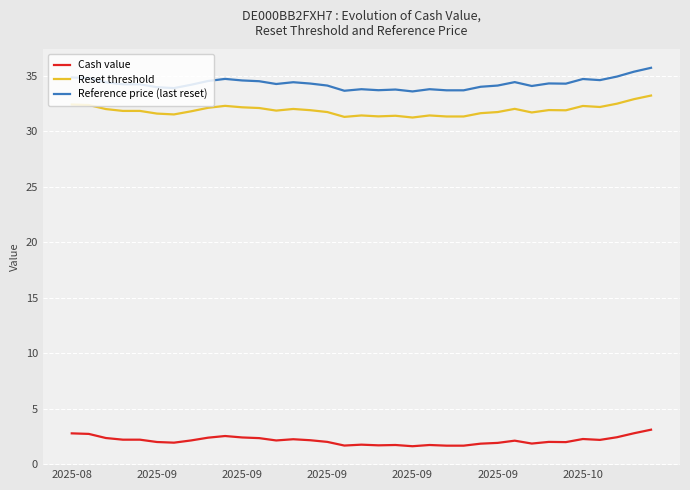

What is the lowest value of the Reset threshold series?

31.3